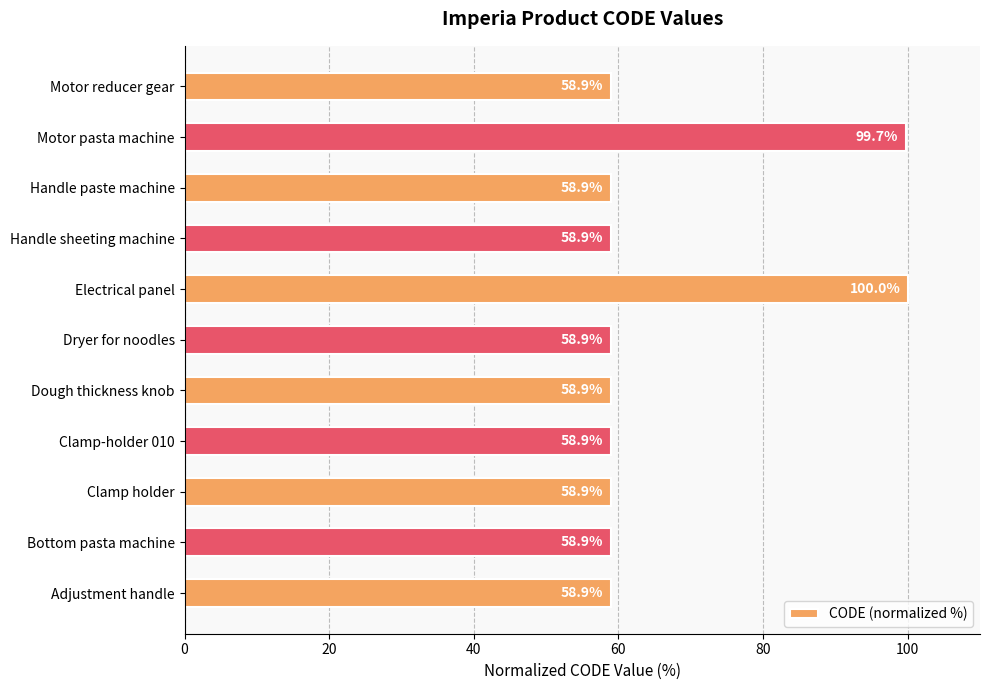

What is the sum of all values?

729.8